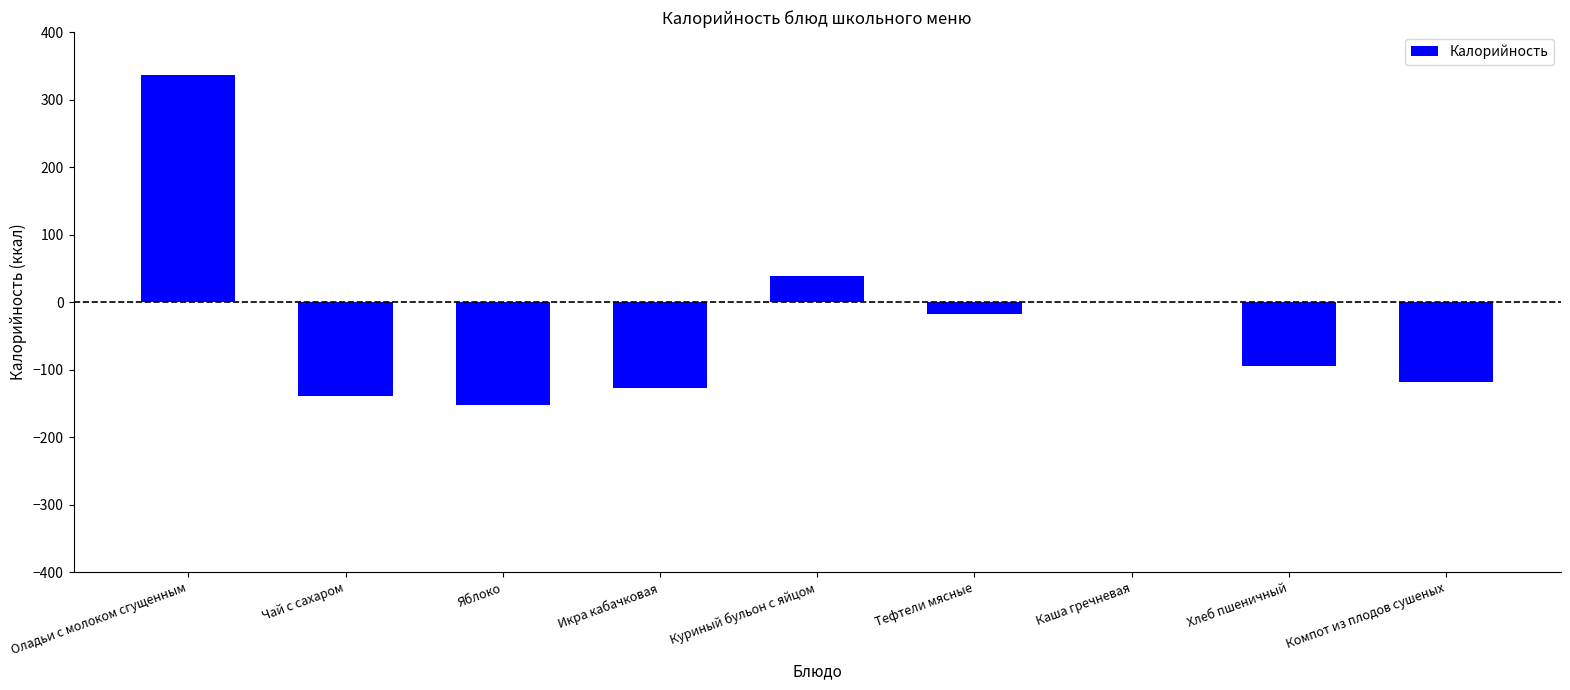

Where is the data nearest to the value 91?

Куриный бульон с яйцом